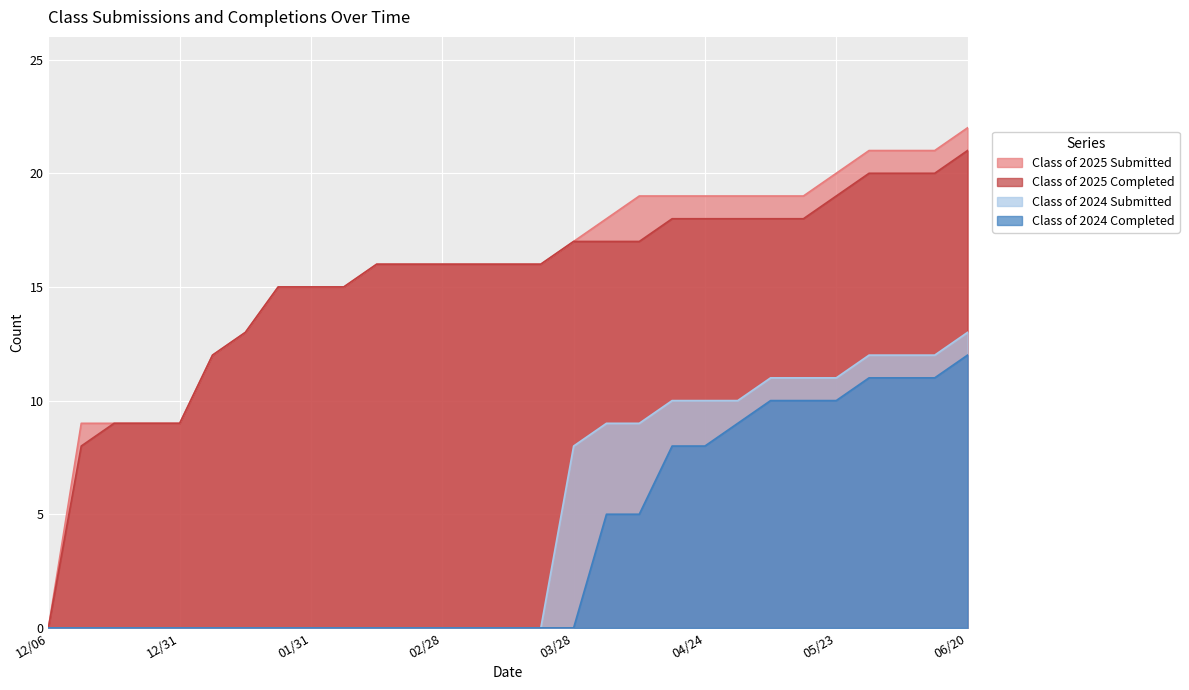

What is the total value across all series at 01/31?

30